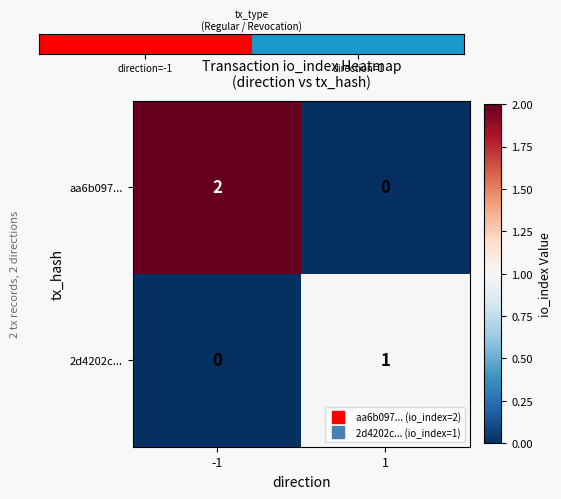

How many series are shown in this chart?

2